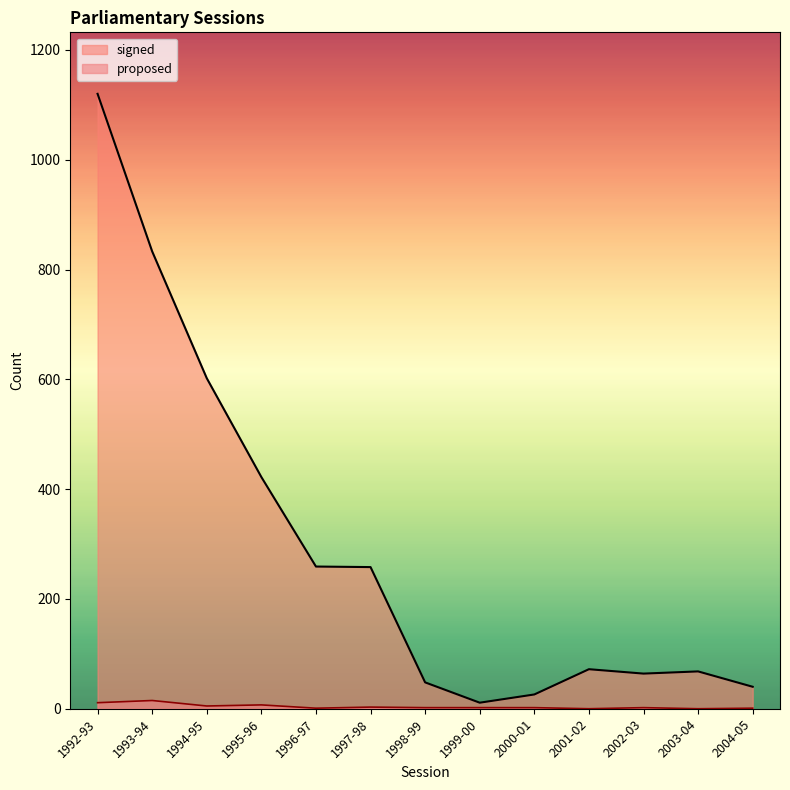

How many interior local peaks does the proposed series have?

4